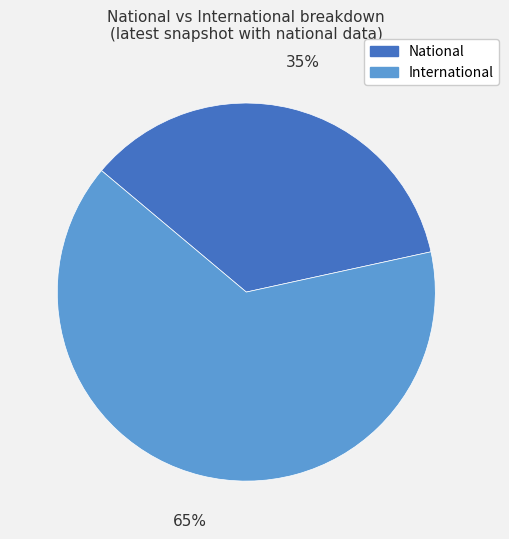

What percentage is the National slice, to the nearest percent?

35%